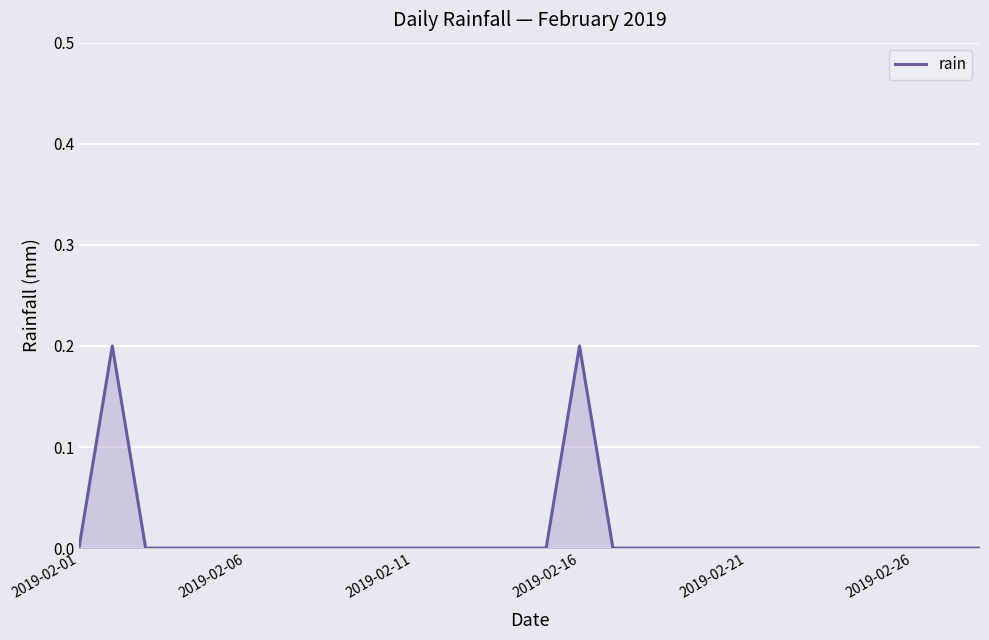

Is this an area chart (filled region under the line)?

Yes